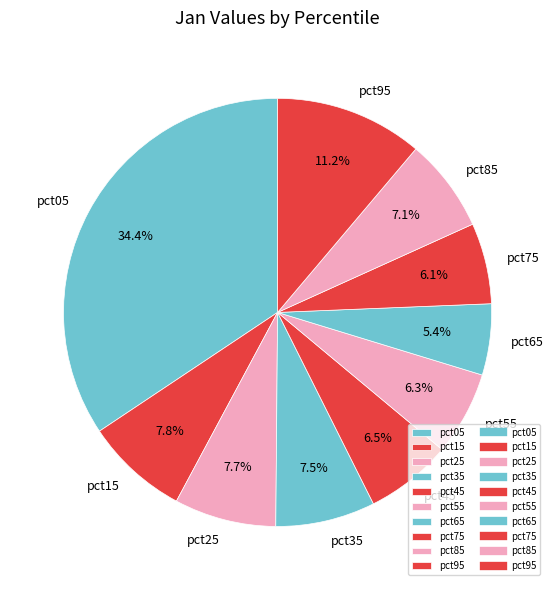

The pct95 slice represents 18% of the pie. True or false?

False